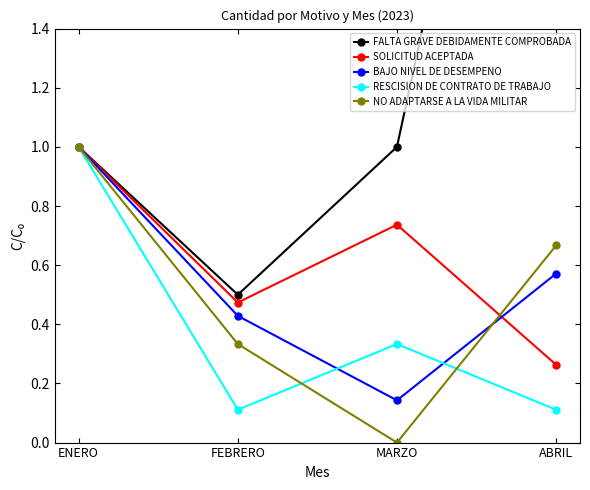

Which series ends up on top after the final intersection of BAJO NIVEL DE DESEMPENO and NO ADAPTARSE A LA VIDA MILITAR?

NO ADAPTARSE A LA VIDA MILITAR